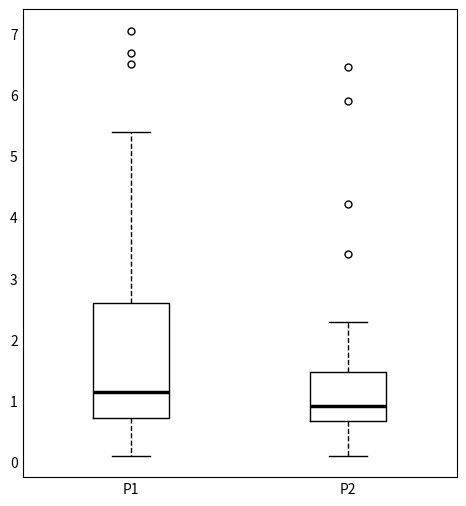

Reading left to right, read every box against the y-axis: the position of its median line, the range the box covers, and the ends of its whiskers. The values are not printed on the chart, so give them approximately, as read against the axis.

P1: median 1.2, box 0.7 to 2.6, whiskers 0.1 to 5.4
P2: median 0.9, box 0.7 to 1.5, whiskers 0.1 to 2.3